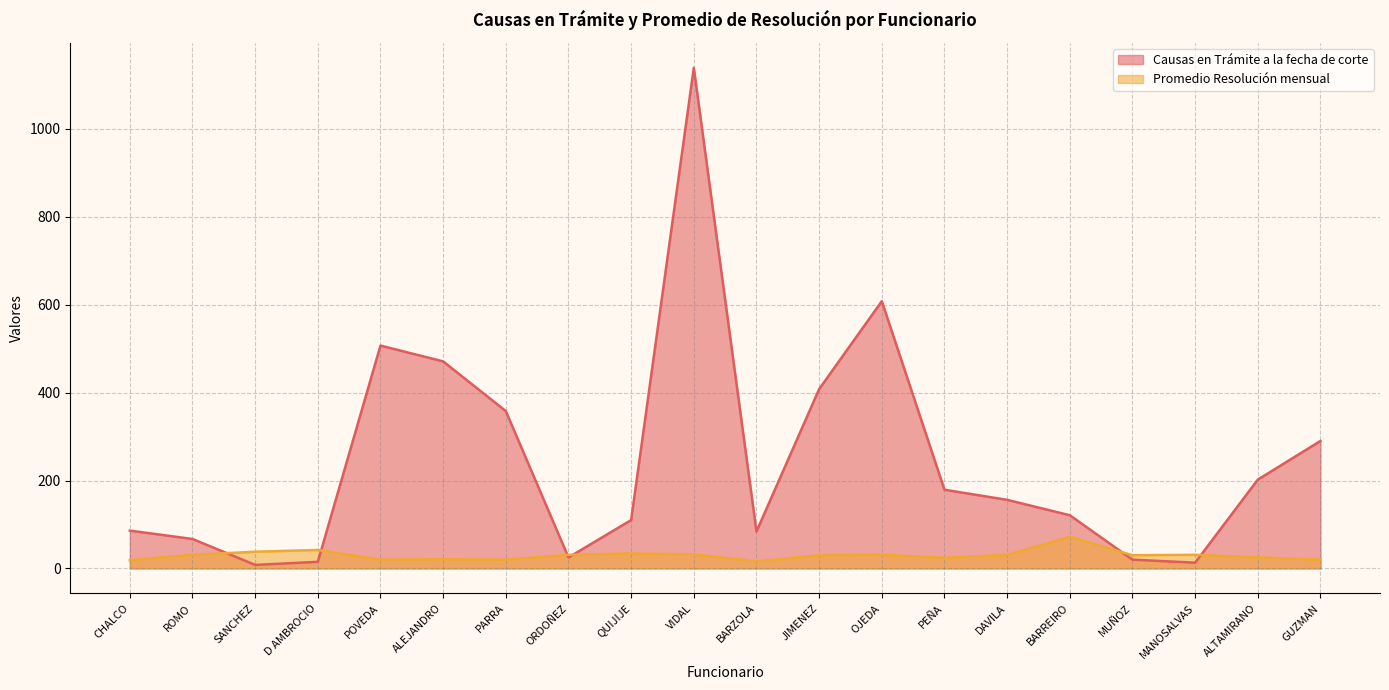

At which label does Promedio Resolución mensual reach its minimum?

BARZOLA